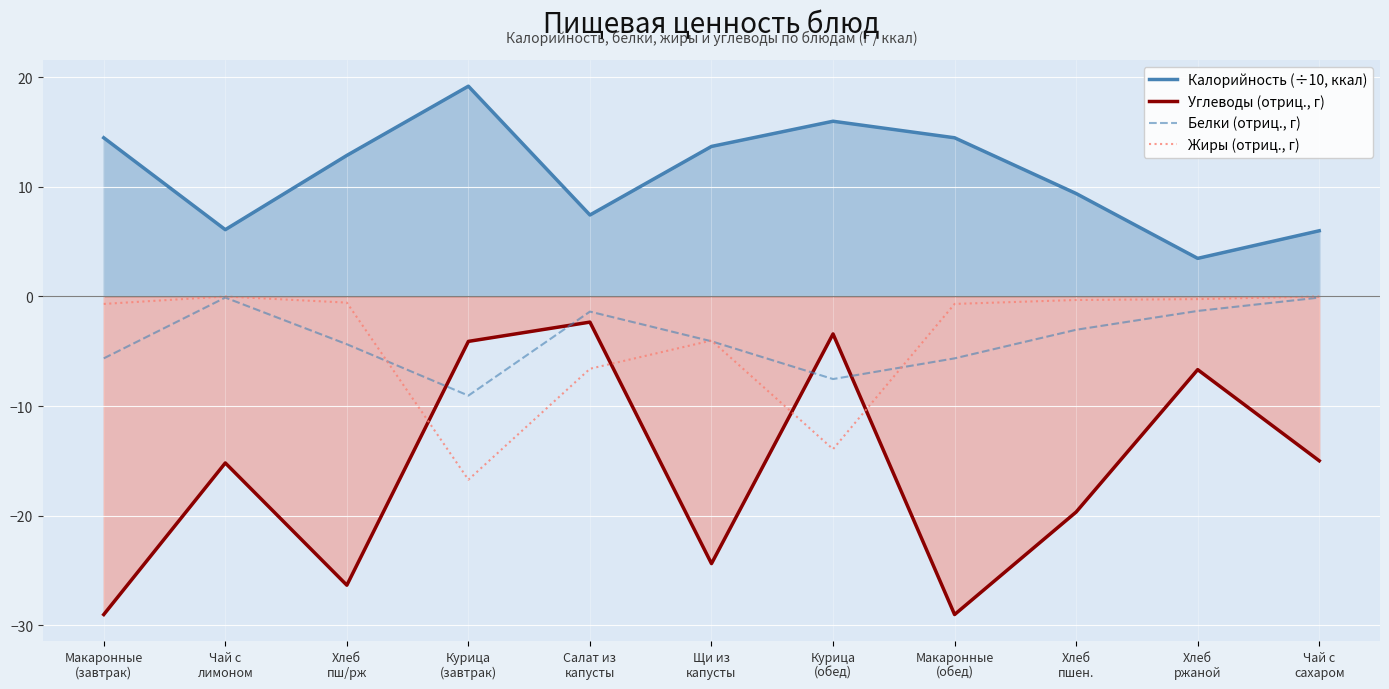

How many series are shown in this chart?

4